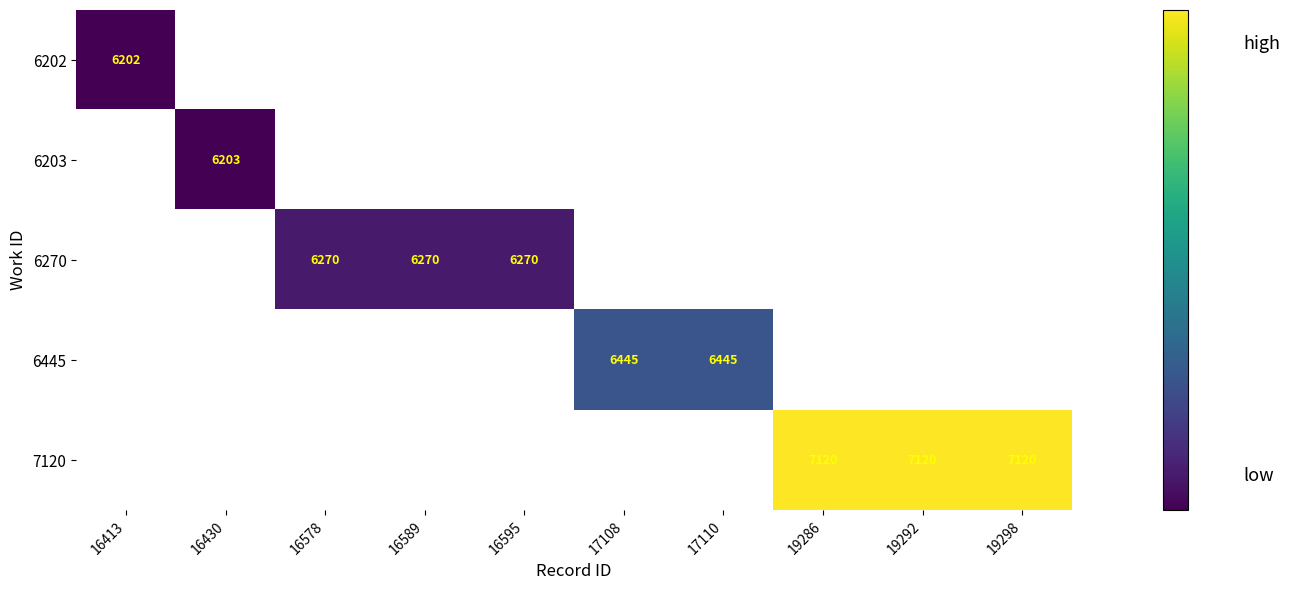

The 6445 series shows 11122 at 17110. True or false?

False